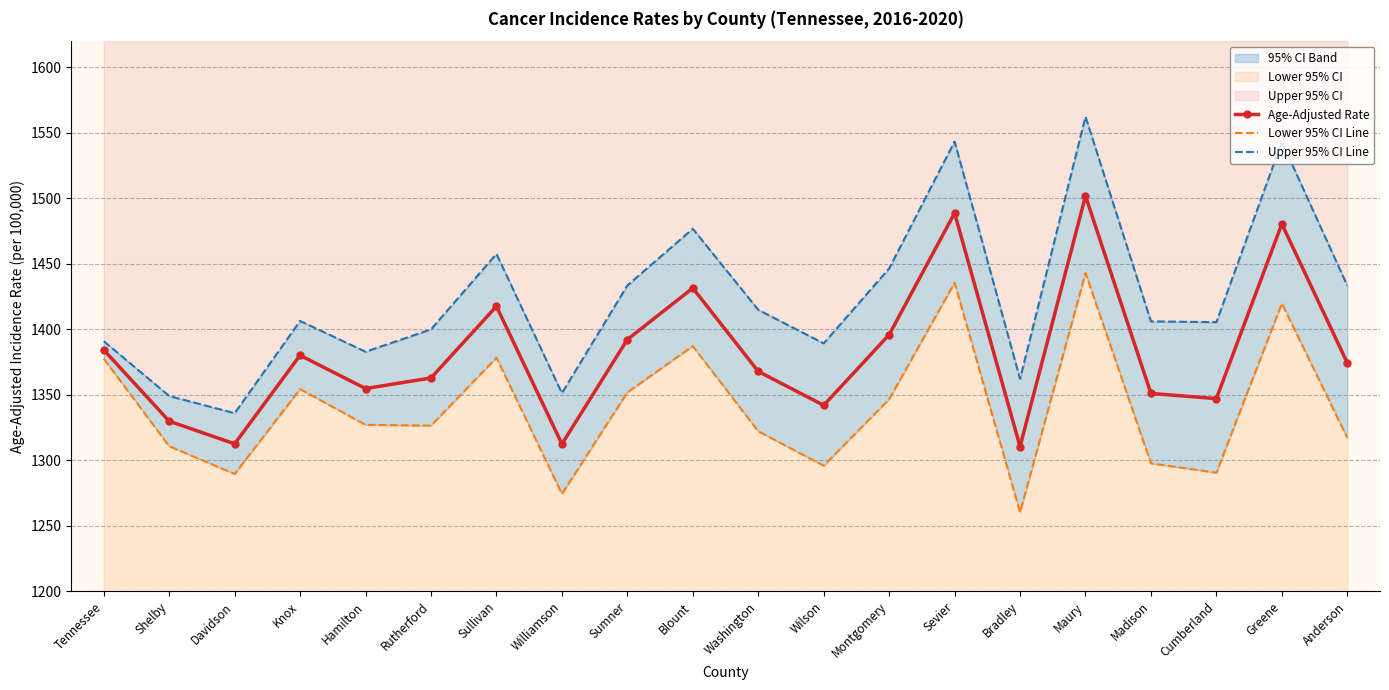

What is the label of the 12th point from the left?

Wilson